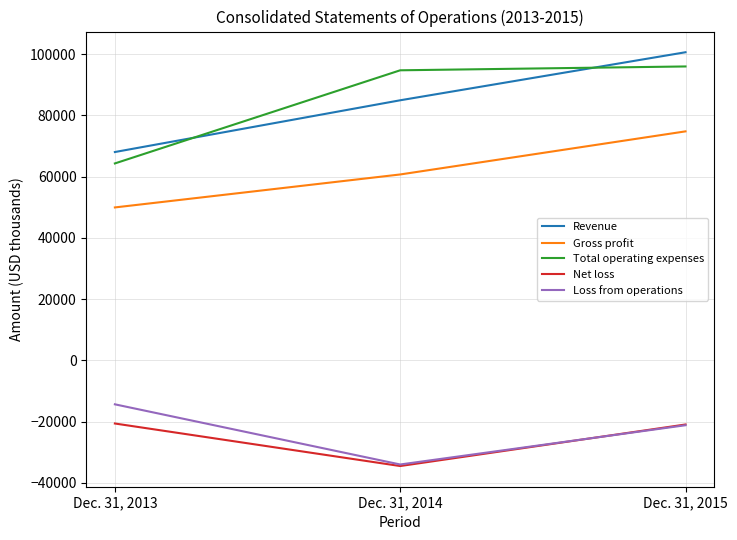

Rank the categories by Revenue value from highest to lowest.

Dec. 31, 2015, Dec. 31, 2014, Dec. 31, 2013